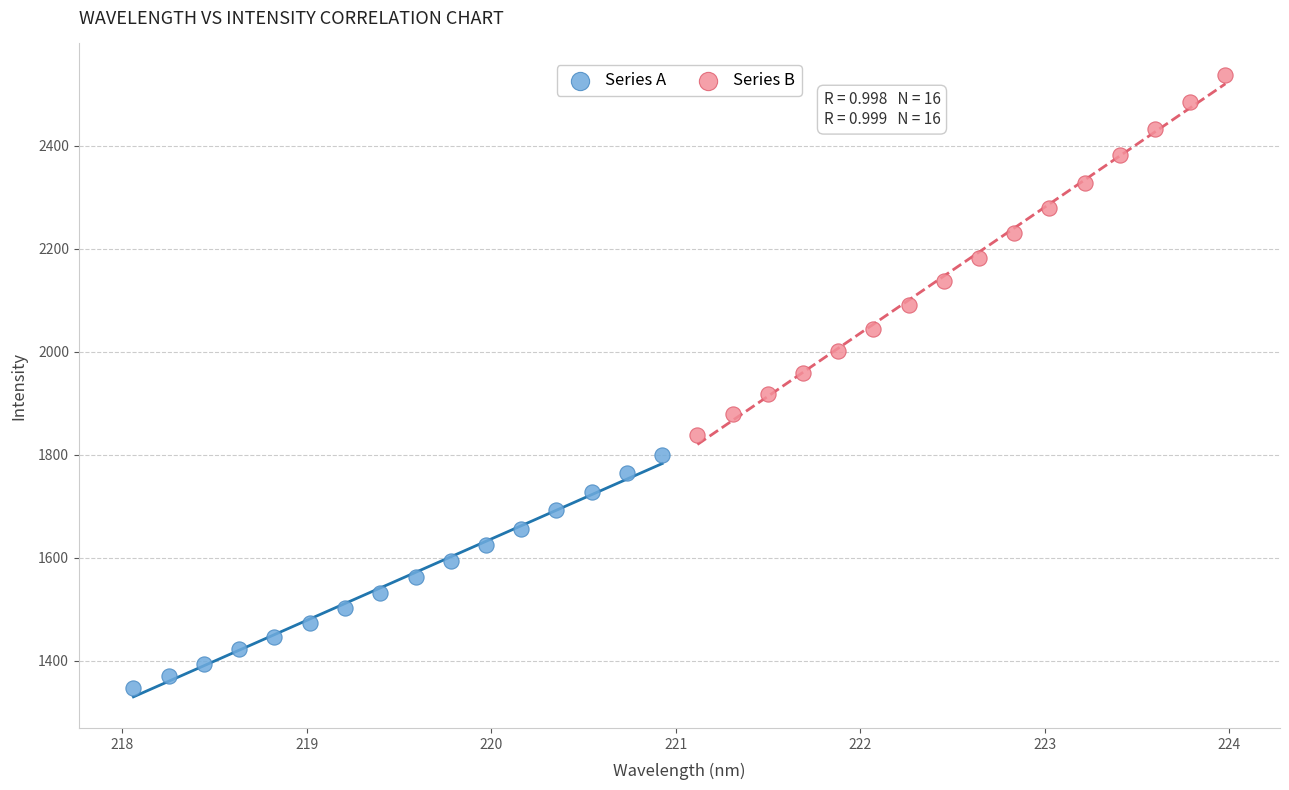

Which series reaches the maximum Y coordinate?

Series B